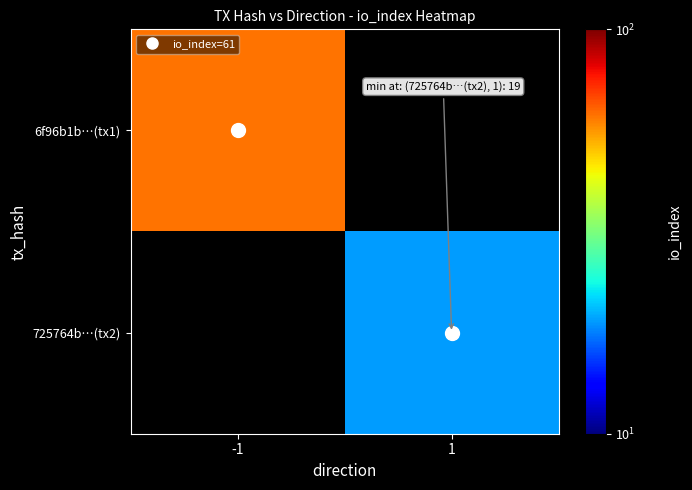

At -1, list the series in order from largest to smallest.

6f96b1b…(tx1), 725764b…(tx2)